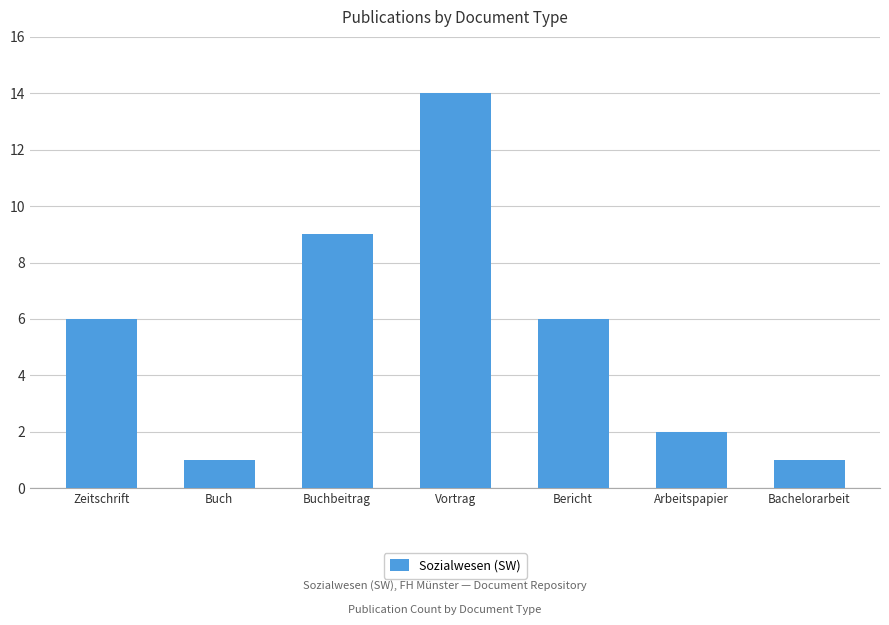

What is the average value?

6